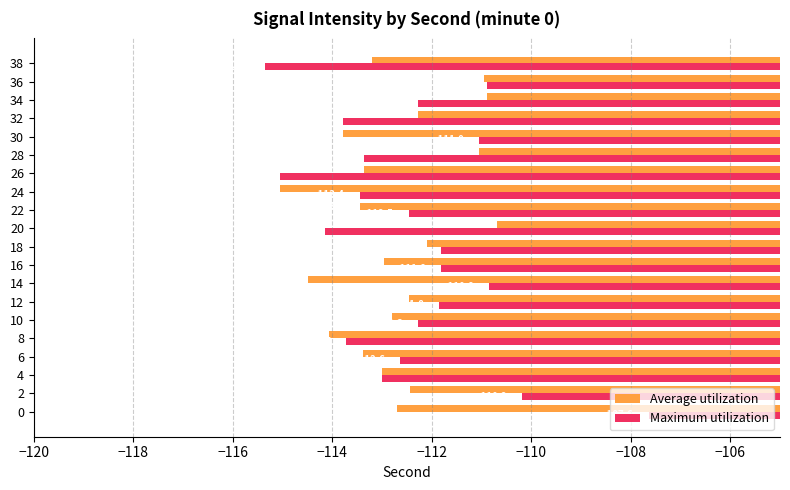

What are all the series names shown in the legend?

Average utilization, Maximum utilization